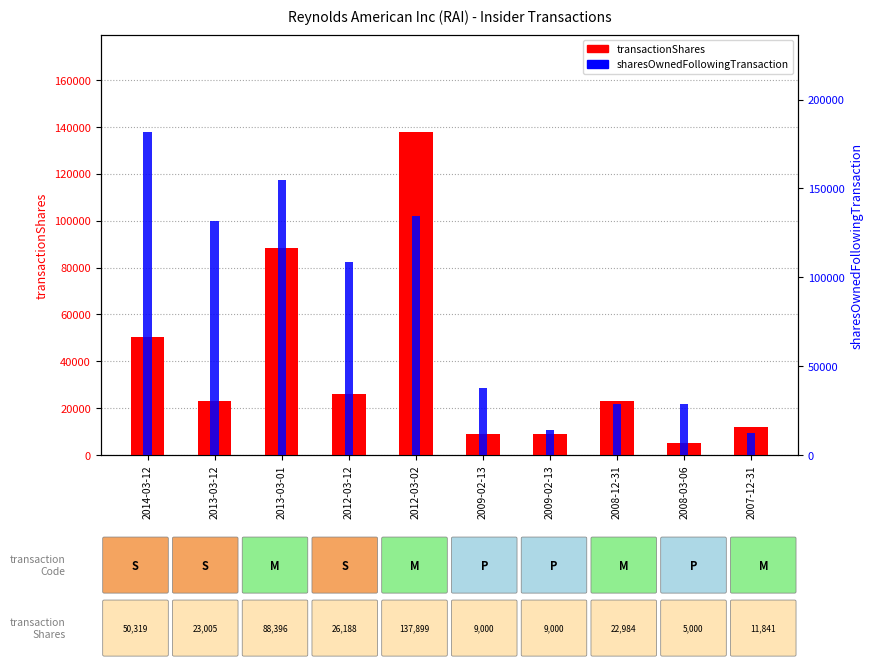

Reading right to left, transcribe all the data shown in this chart.

transactionShares: 2007-12-31=11841	2008-03-06=5000	2008-12-31=22984	2009-02-13=9000	2009-02-13=9000	2012-03-02=137899	2012-03-12=26188	2013-03-01=88396	2013-03-12=23005	2014-03-12=50319
sharesOwnedFollowingTransaction: 2007-12-31=12645	2008-03-06=28697	2008-12-31=28697	2009-02-13=14000	2009-02-13=37697	2012-03-02=134634	2012-03-12=108446	2013-03-01=154456	2013-03-12=131451	2014-03-12=181771